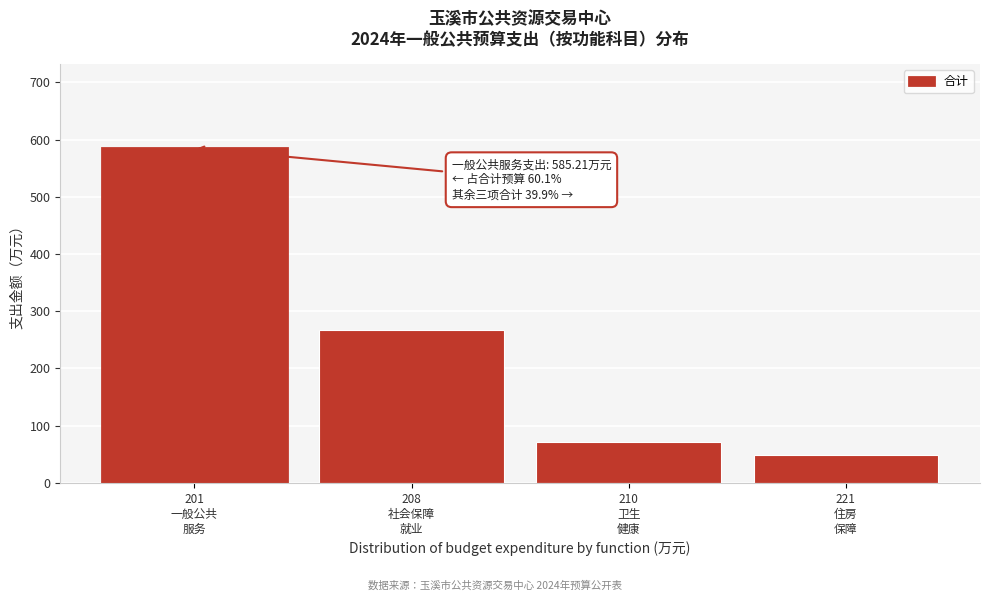

Reading right to left, transcribe all the data shown in this chart.

49.6	71.3	268.1	585.2